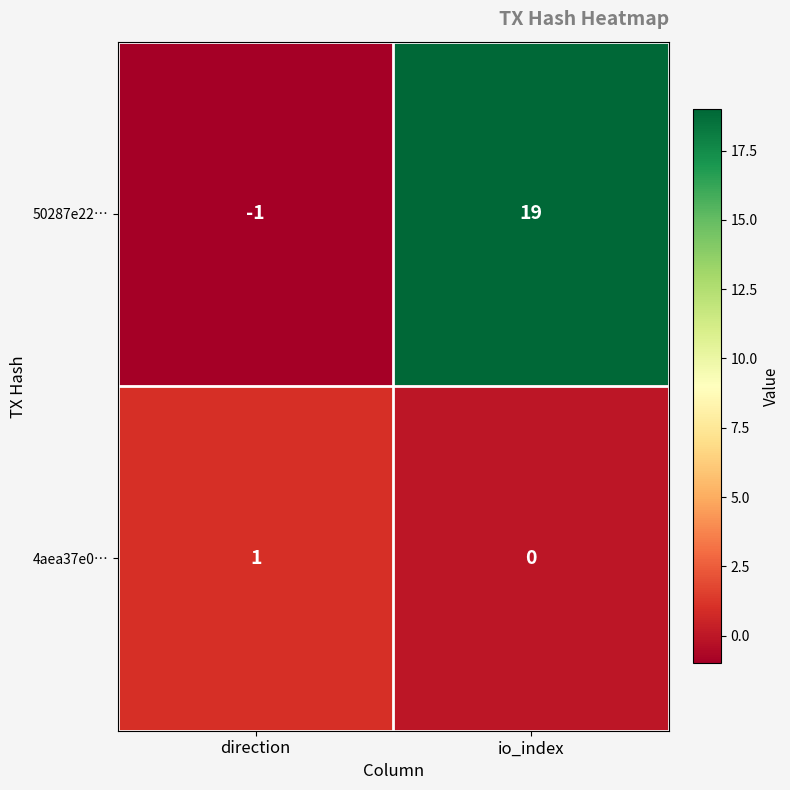

Which series changed the most between direction and io_index?

50287e22…